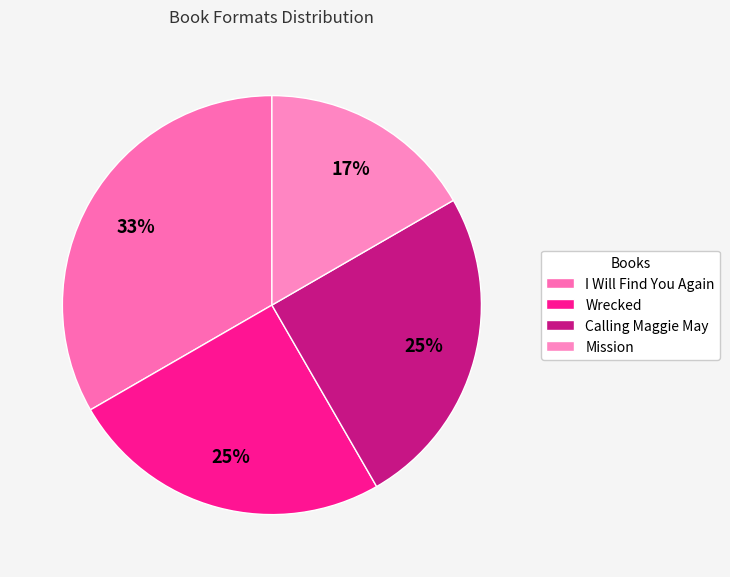

How many slices are in this pie chart?

4